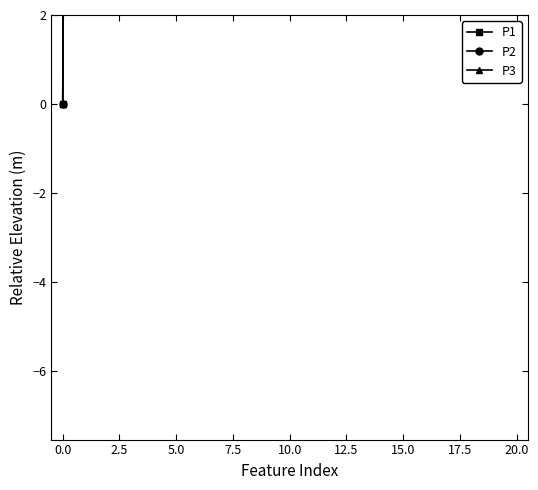

The value of P2 at 17 is 6.1. True or false?

False